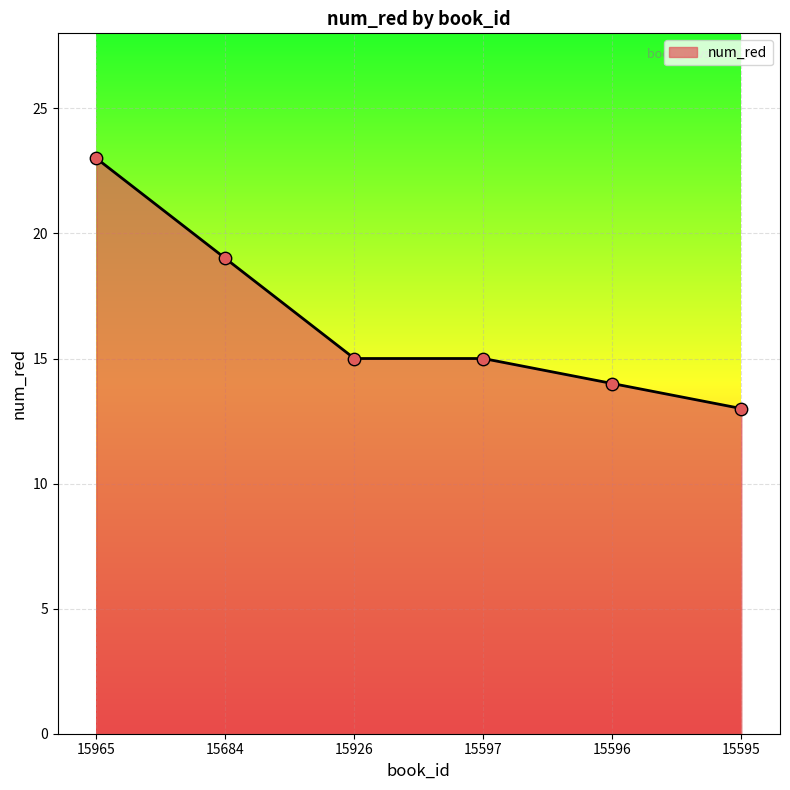

What is the change in value from 15965 to 15597?

-8